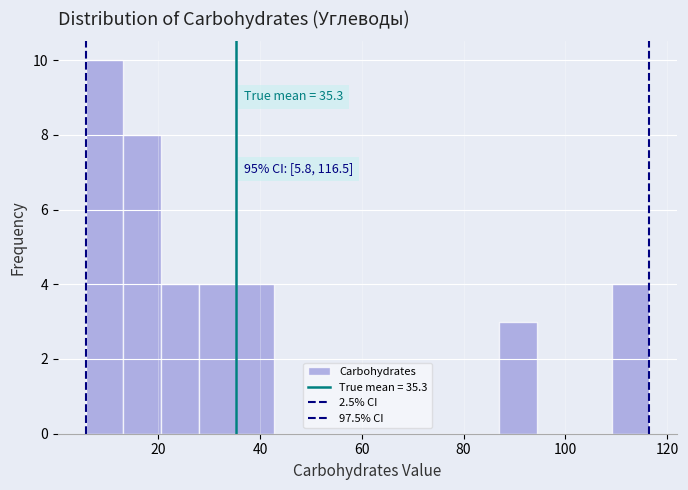

Read against the x-axis, roughly where is the centre of the tallest bar?

10